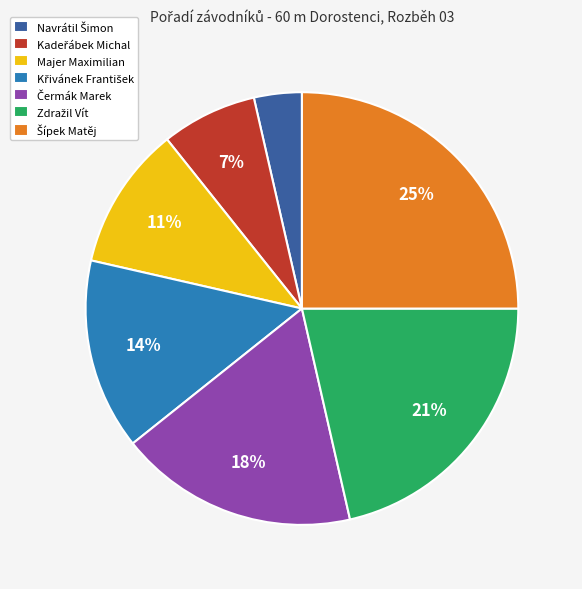

Count the number of slices in the pie.

7